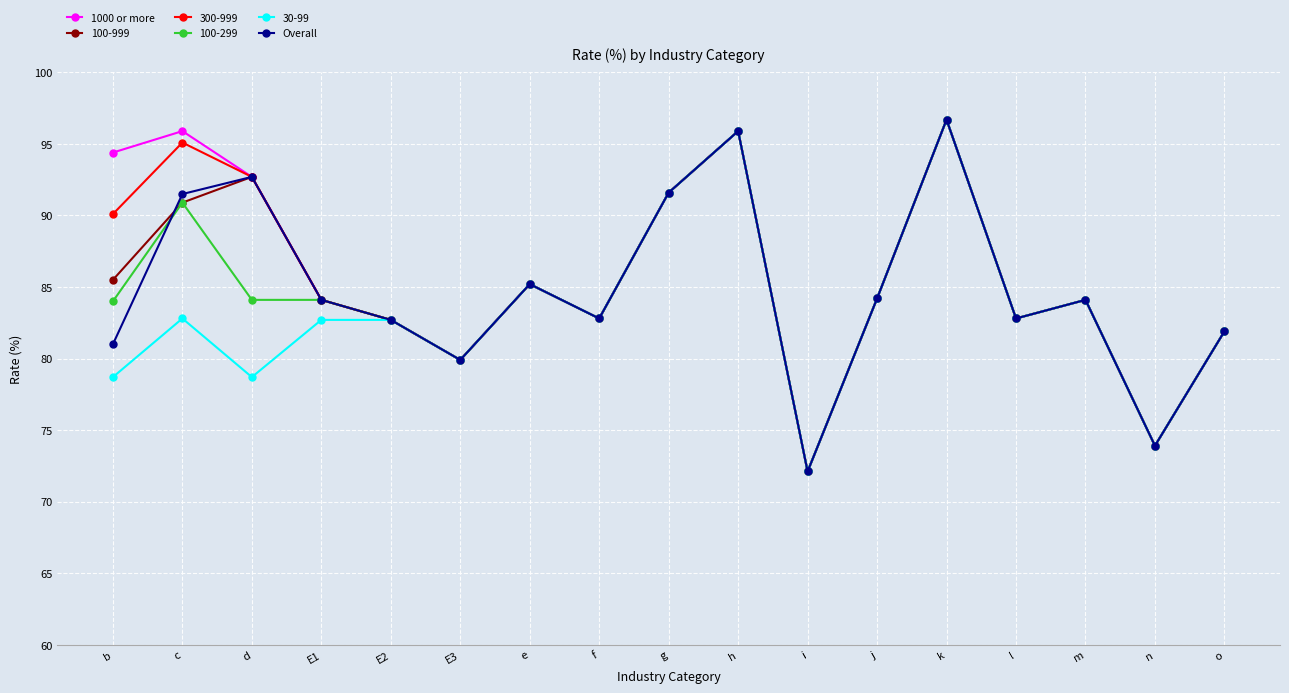

Which category has the lowest value in the Overall series?

i